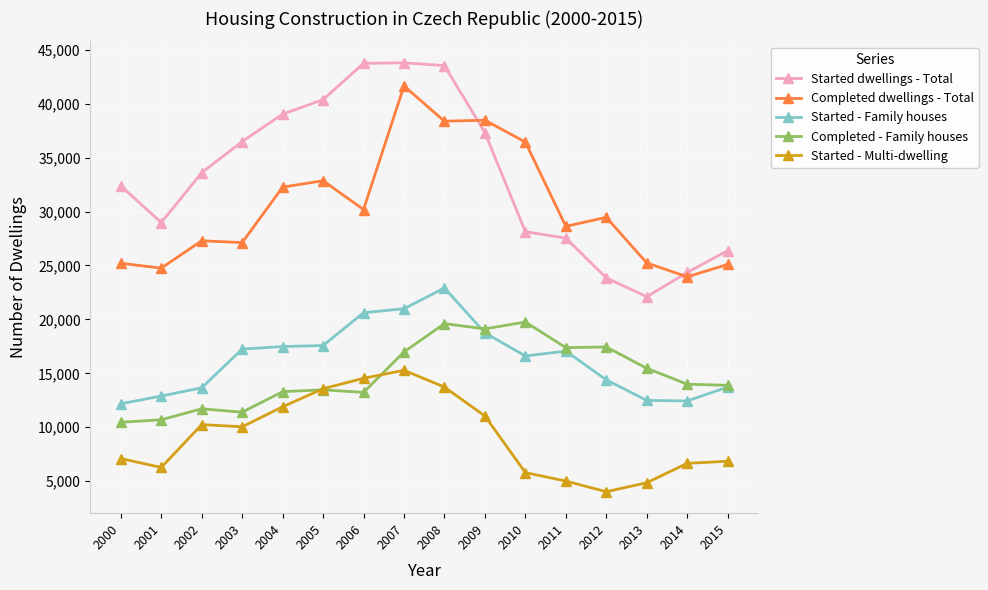

What is the value of the Completed dwellings - Total point at the 2nd from the left?

24758